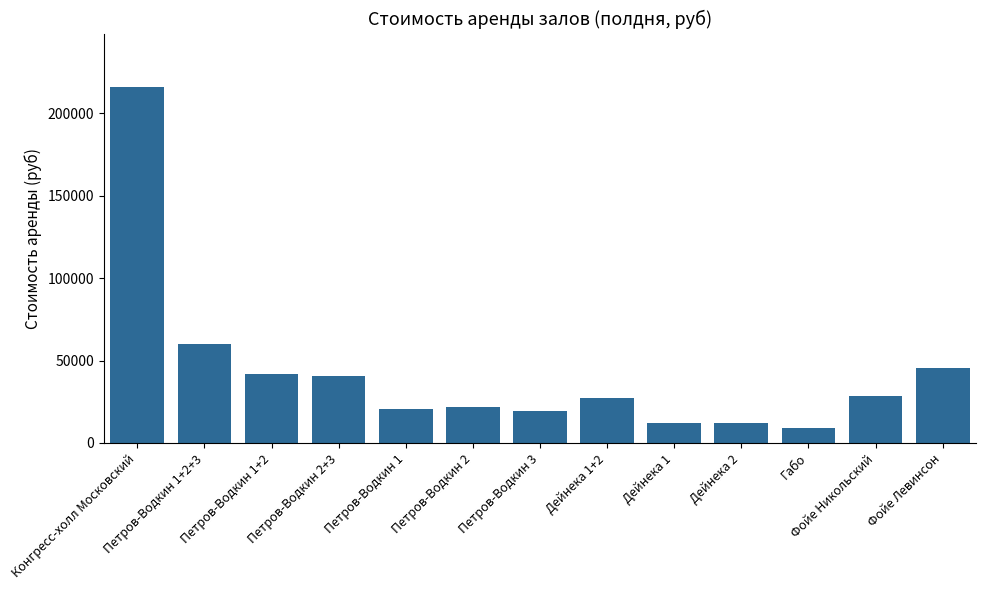

What is the difference between the maximum and minimum values?

207000